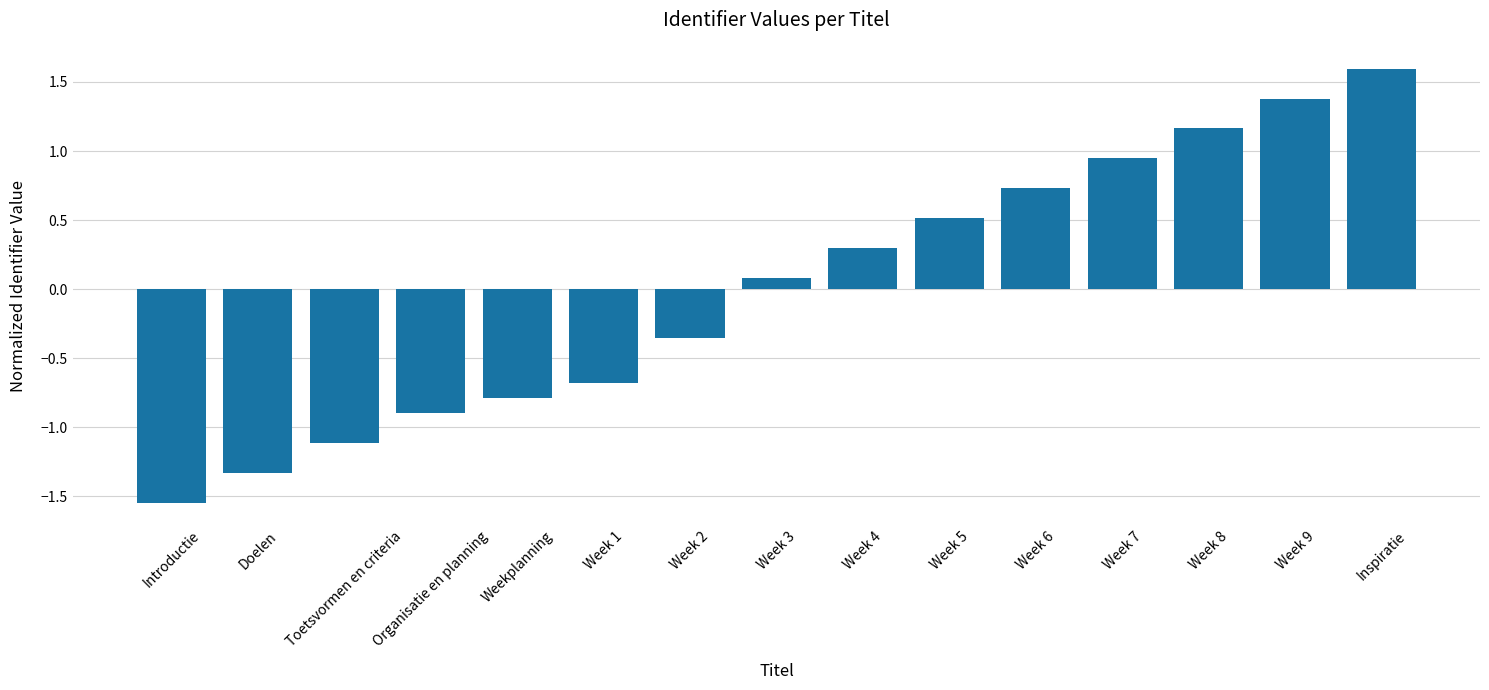

Is it true that the value at Week 7 is 1.3?

False